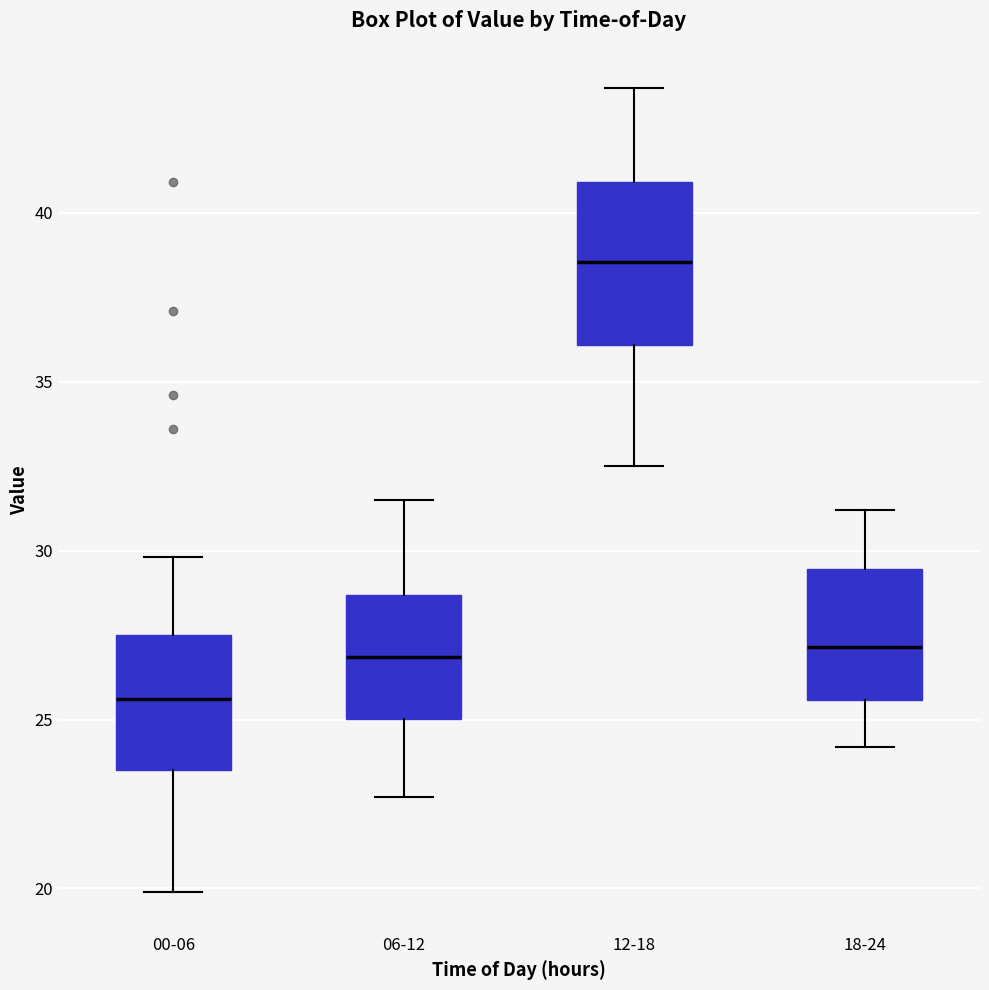

Which box has the highest median line?

12-18